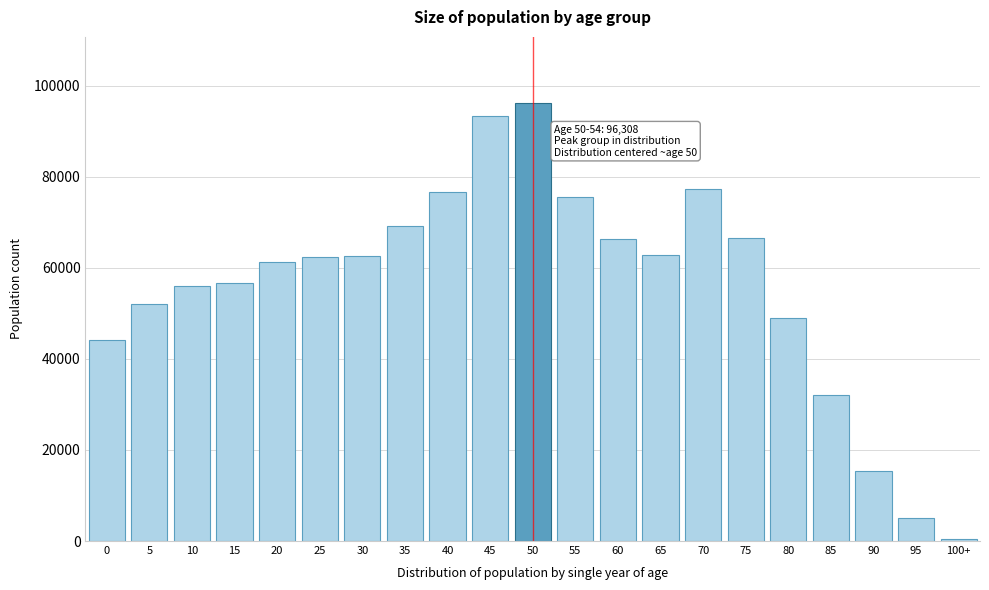

What is the difference between the second highest and minimum values?

92820